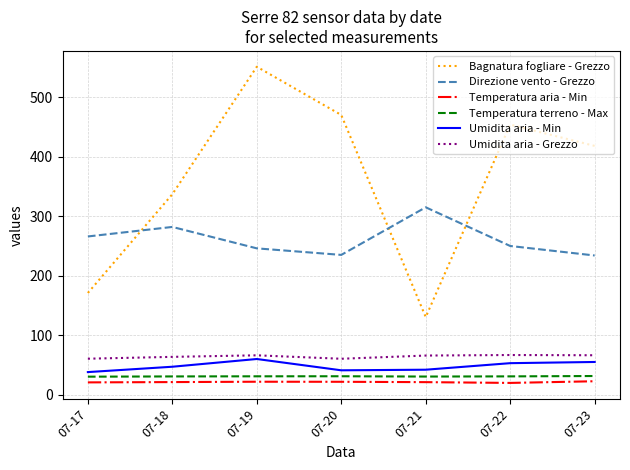

Rank the series at 07-20 from lowest to highest value.

Temperatura aria - Min, Temperatura terreno - Max, Umidita aria - Min, Umidita aria - Grezzo, Direzione vento - Grezzo, Bagnatura fogliare - Grezzo